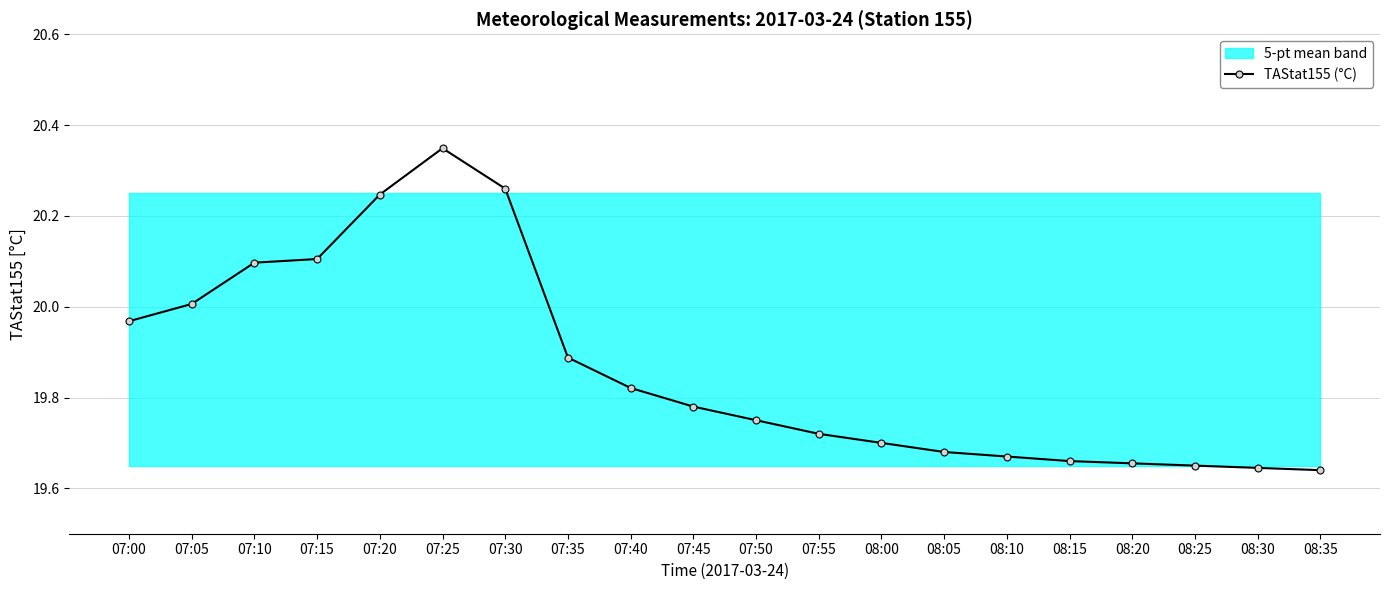

Count the number of categories in the chart.

20